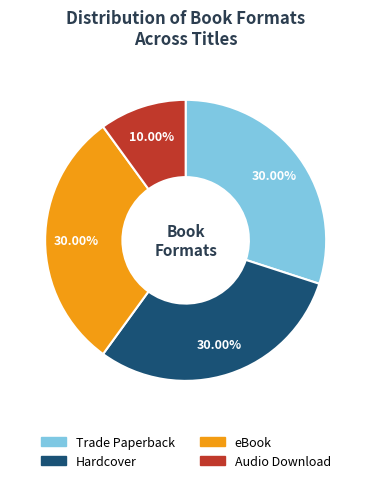

True or false: eBook accounts for 18% of the total.

False